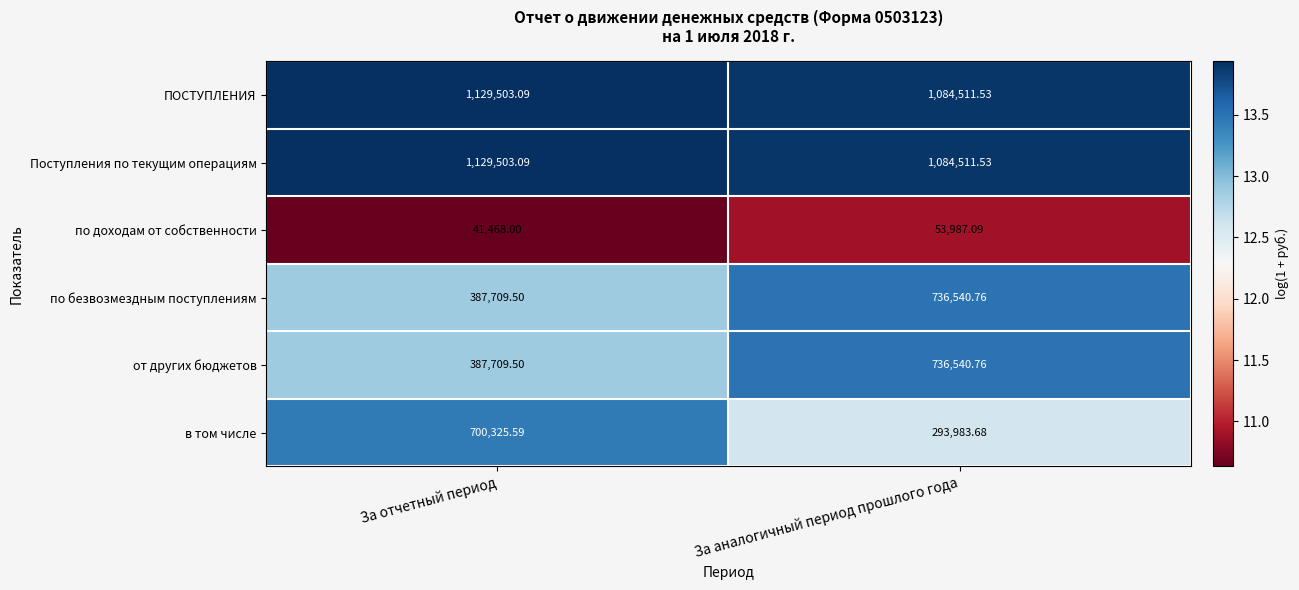

Between За отчетный период and За аналогичный период прошлого года, which series saw the biggest shift?

в том числе